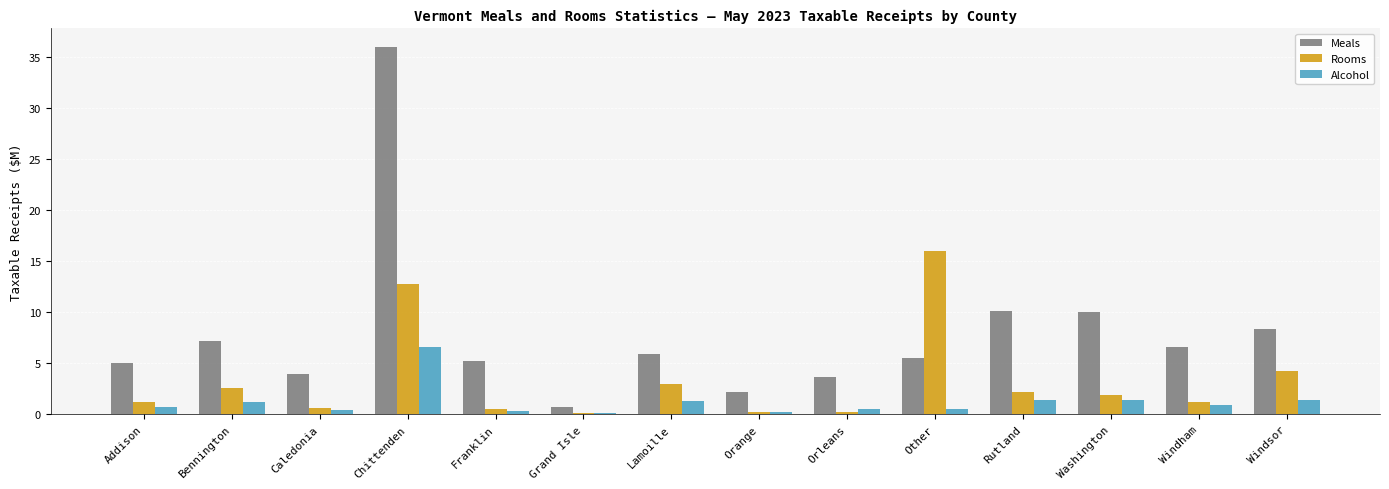

What is the sum of all Meals values?

110.7